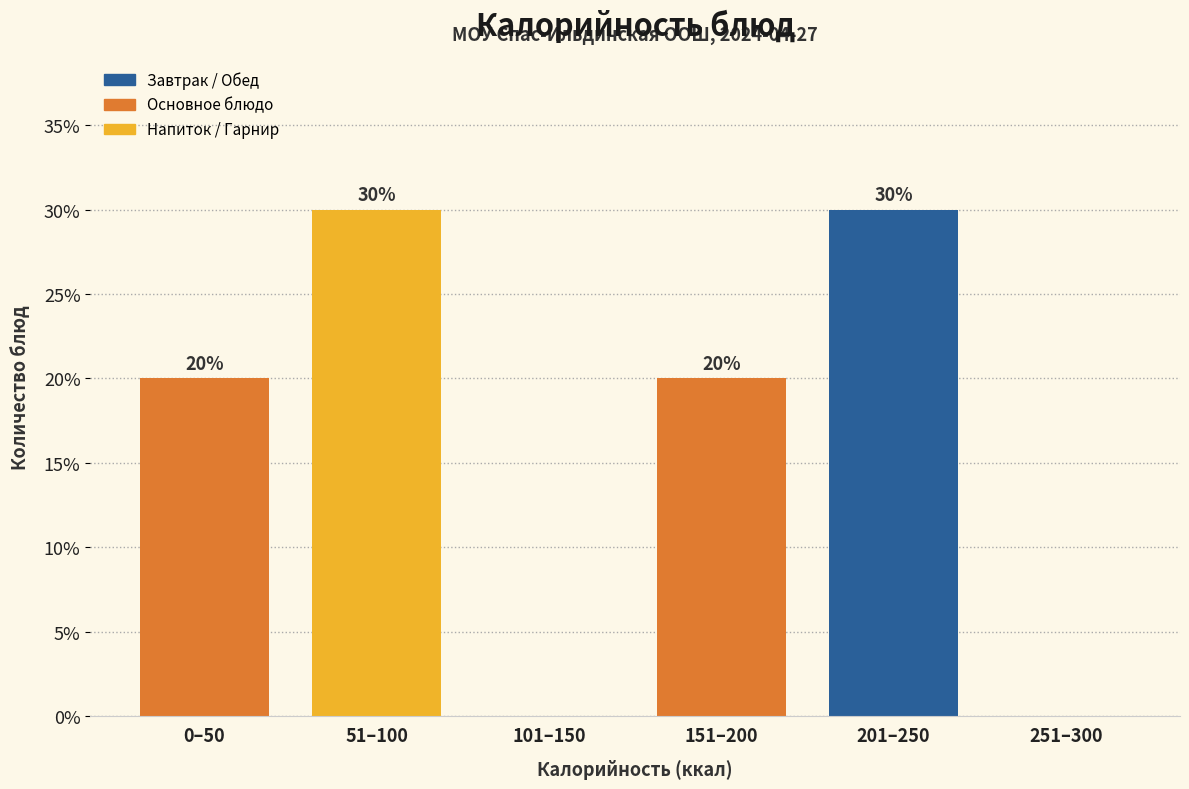

Reading left to right, what are all the values shown in this chart?

0–50=20	51–100=30	101–150=0	151–200=20	201–250=30	251–300=0